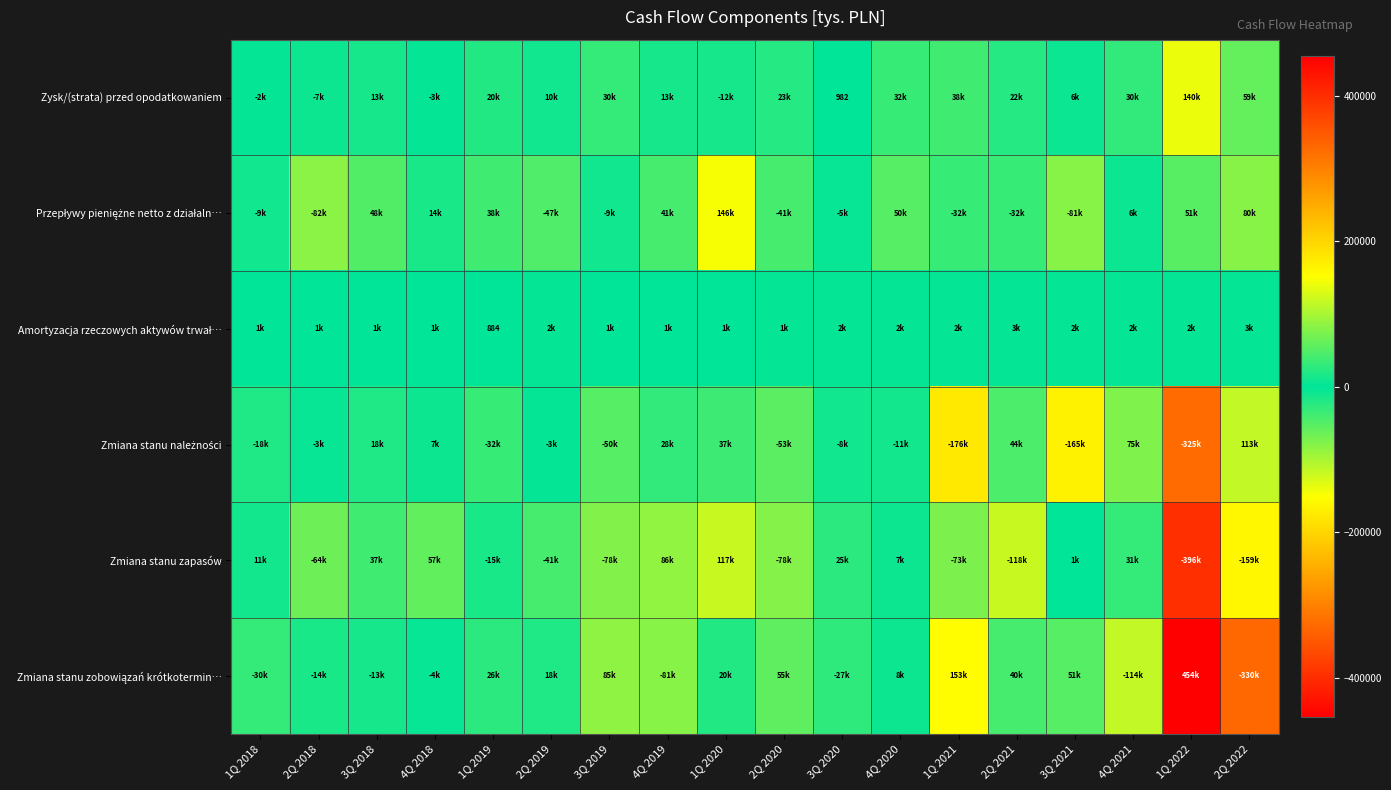

At how many categories does at least one series exceed -259139?

18